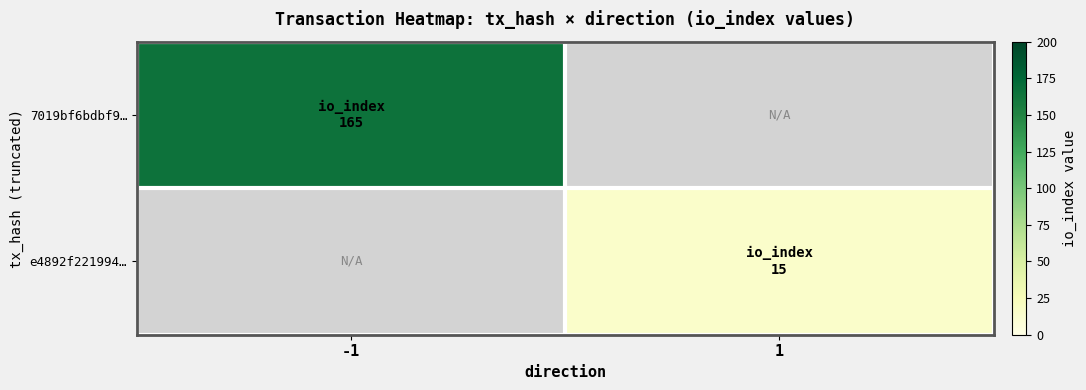

Which category has the lowest value in the 7019bf6bdbf9… series?

-1